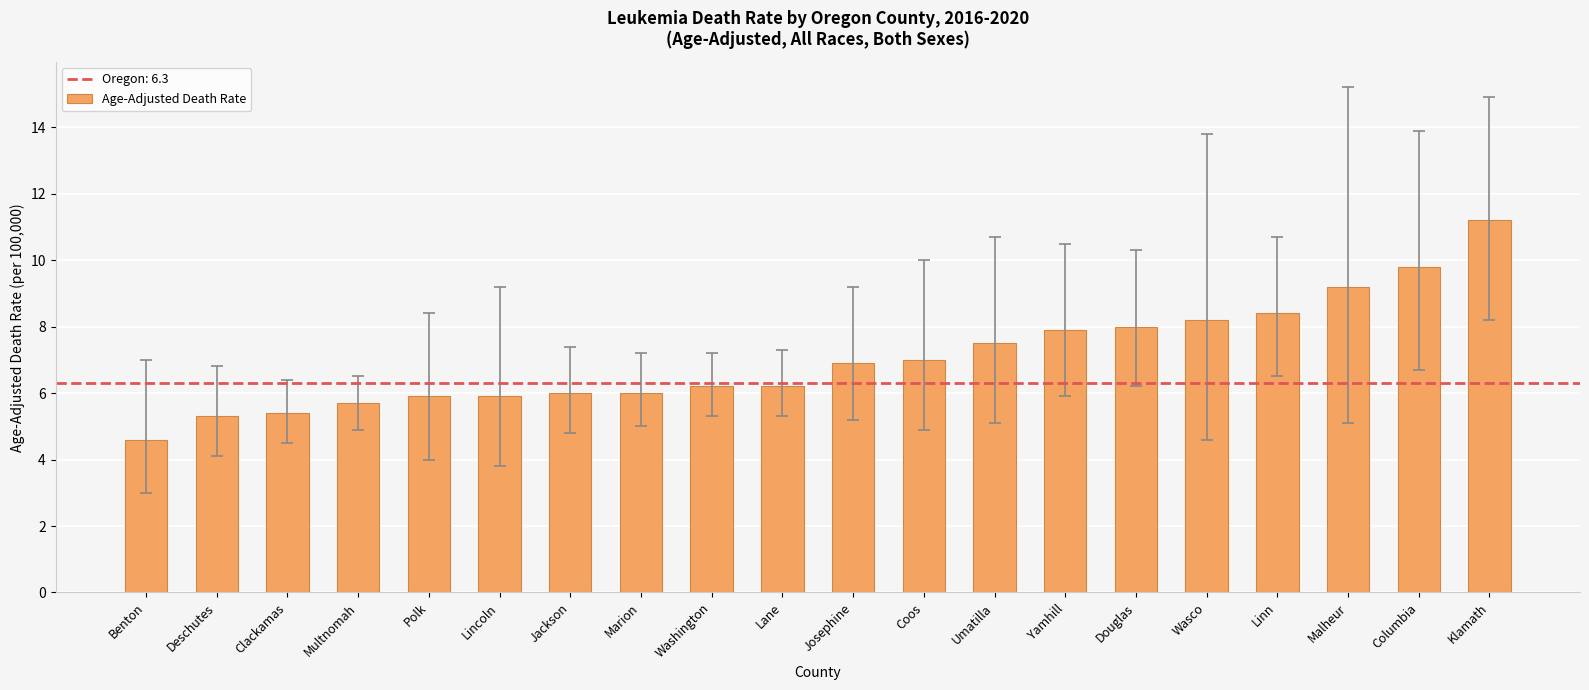

Does the chart contain any negative values?

No